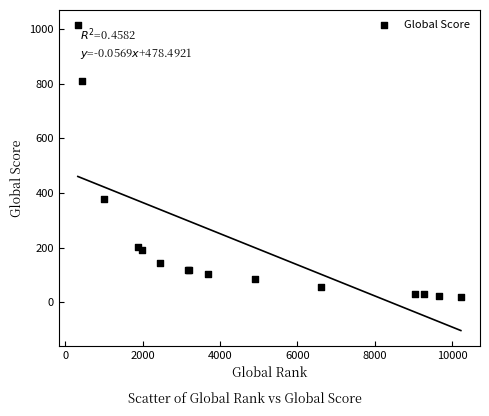

What Y value in the scatter plot is closest to 515?

378